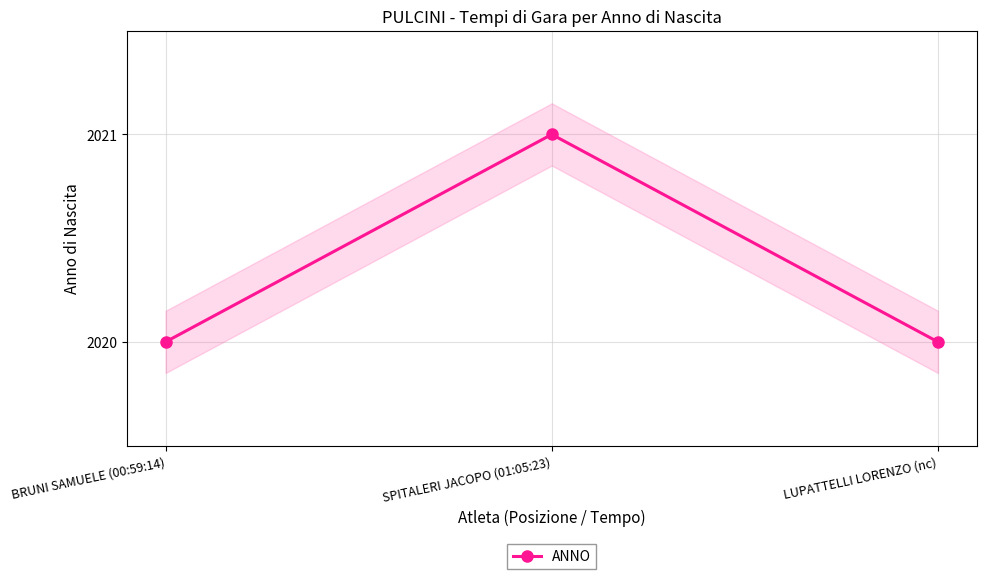

The value at BRUNI SAMUELE (00:59:14) is 2020. True or false?

True